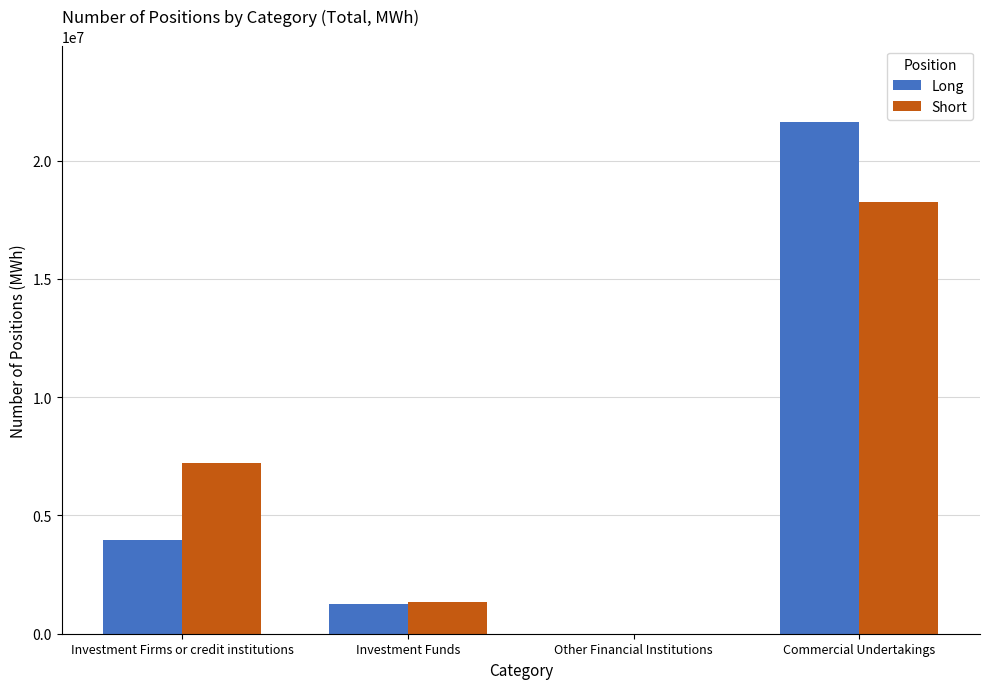

Where is Short nearest to the value 9122140?

Investment Firms or credit institutions